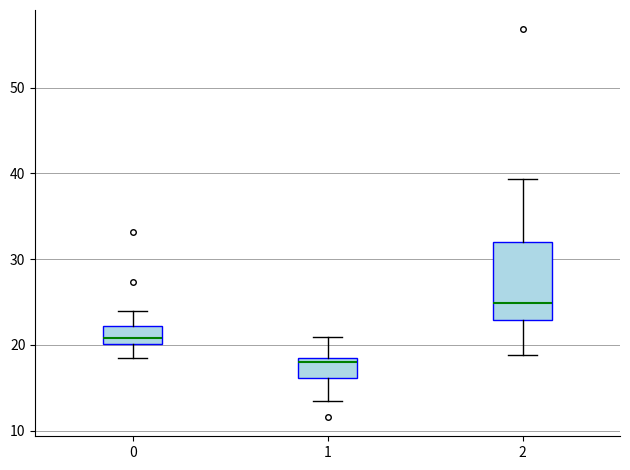

Comparing the boxes themselves (not the whiskers), which one is the tallest?

2